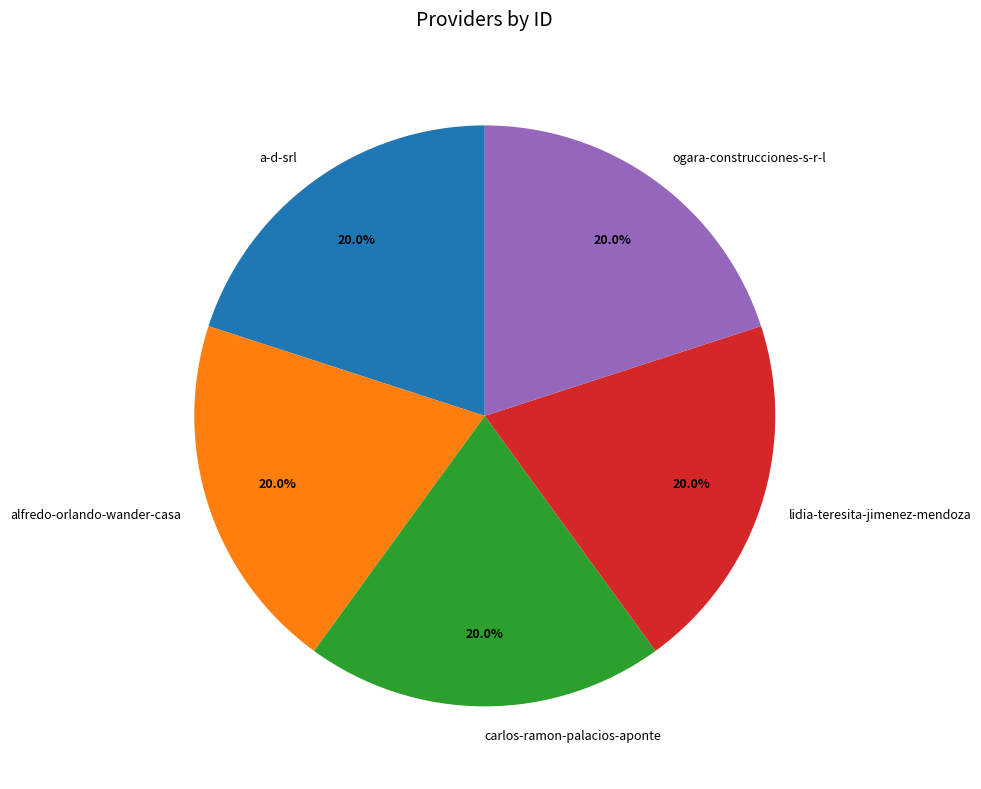

What is the ratio of the value at alfredo-orlando-wander-casa to the value at lidia-teresita-jimenez-mendoza?

1.0